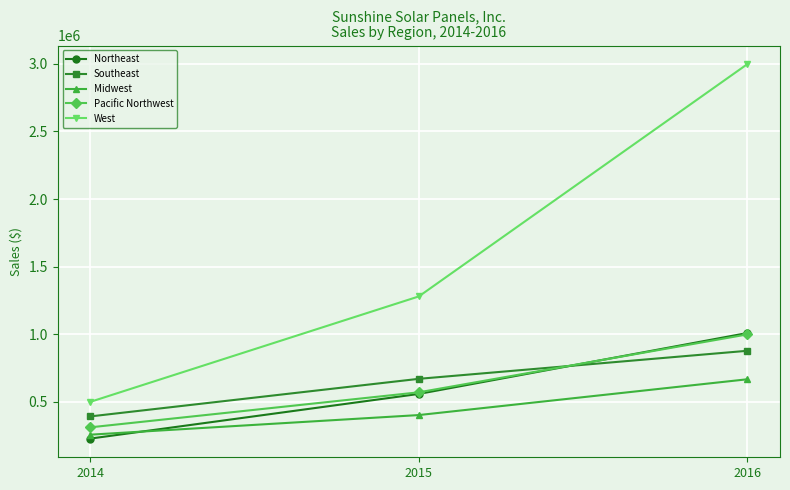

What value does the Pacific Northwest series have at 2014?

309856